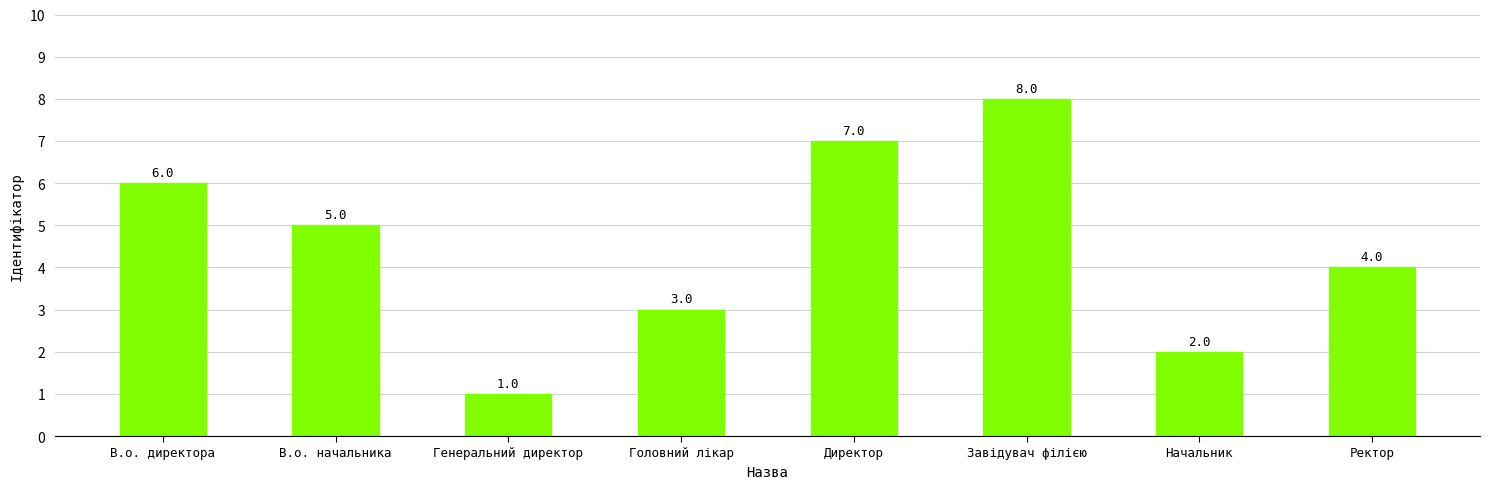

What is the label of the 1st bar from the left?

В.о. директора